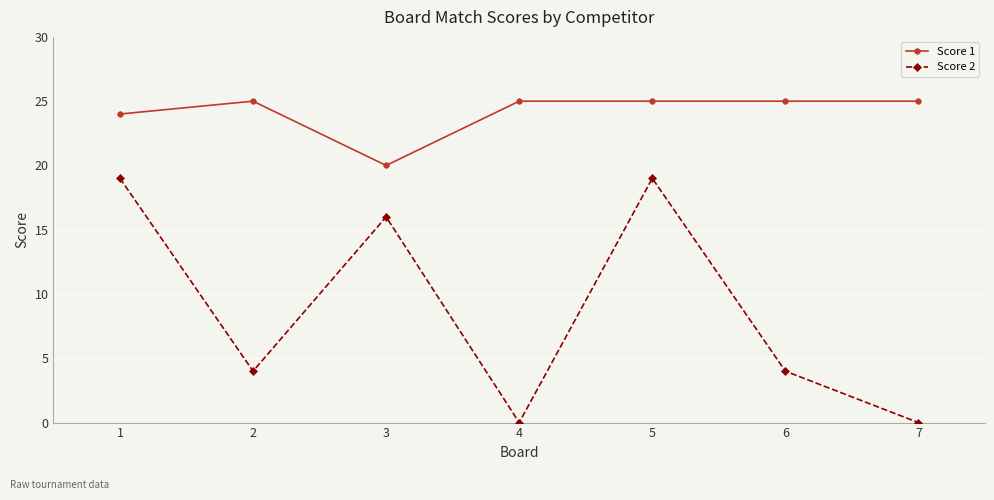

True or false: Score 2 has more than 2 interior local peaks.

False